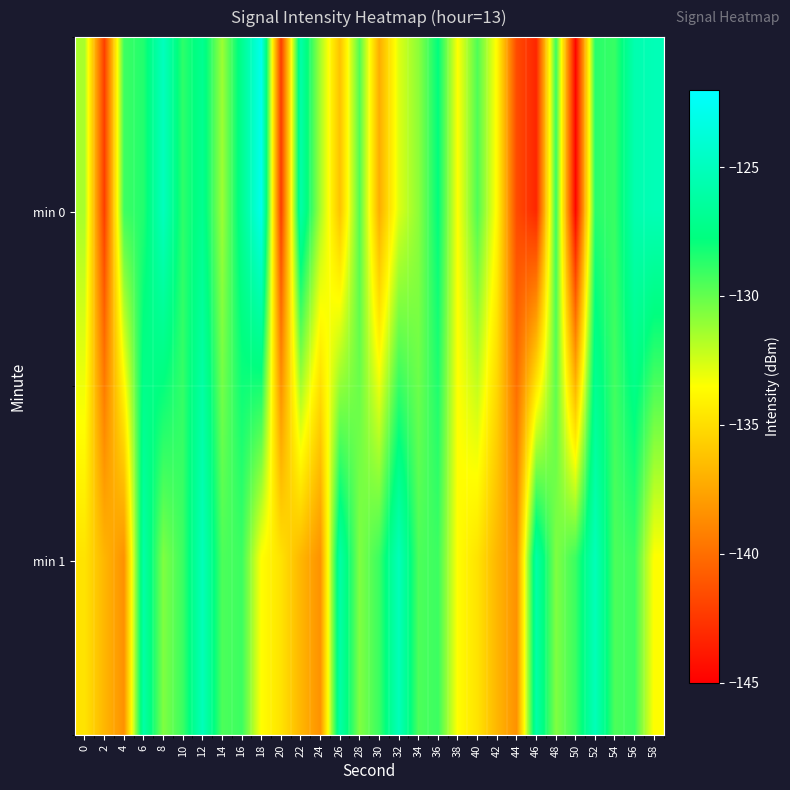

Reading left to right, extract all data points from this chart.

min 0: 0=-131.5	2=-142.2	4=-129.1	6=-128.5	8=-125.0	10=-128.8	12=-127.0	14=-131.3	16=-127.0	18=-122.9	20=-142.2	22=-125.9	24=-131.5	26=-136.2	28=-129.6	30=-137.1	32=-132.7	34=-130.9	36=-127.8	38=-133.5	40=-129.5	42=-133.8	44=-141.6	46=-143.2	48=-129.0	50=-144.7	52=-128.7	54=-129.0	56=-125.6	58=-125.3
min 1: 0=-134.7	2=-136.8	4=-138.4	6=-126.0	8=-130.6	10=-129.1	12=-125.2	14=-129.5	16=-129.1	18=-133.6	20=-134.7	22=-136.8	24=-138.4	26=-126.0	28=-130.6	30=-129.1	32=-125.2	34=-129.5	36=-129.1	38=-133.6	40=-134.7	42=-136.8	44=-138.4	46=-126.0	48=-130.6	50=-129.1	52=-125.2	54=-129.5	56=-129.1	58=-133.6